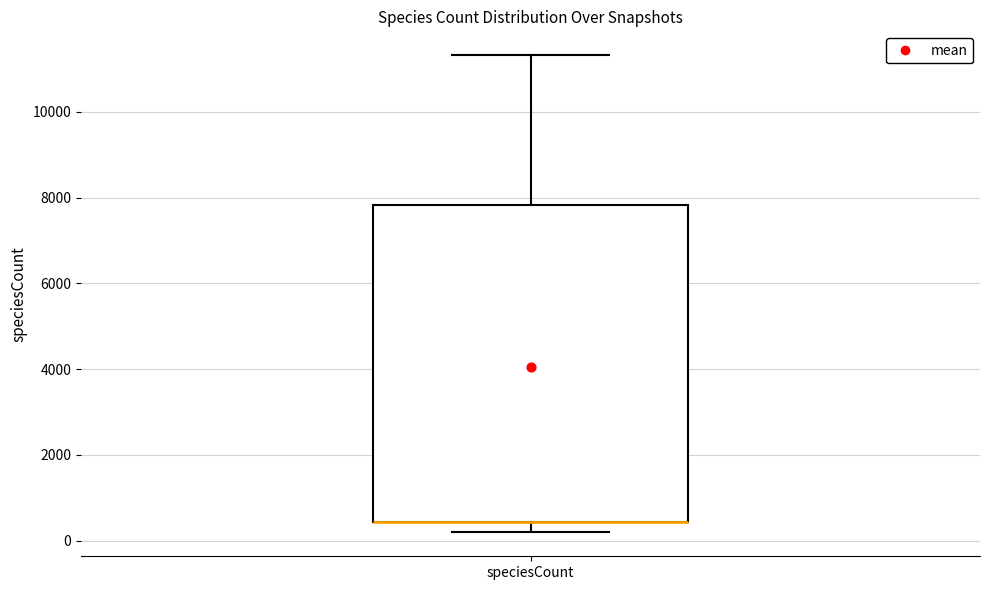

Where does the upper whisker of the box for speciesCount end on the y-axis? The values are not printed on the chart, so give them approximately, as read against the axis.

11400